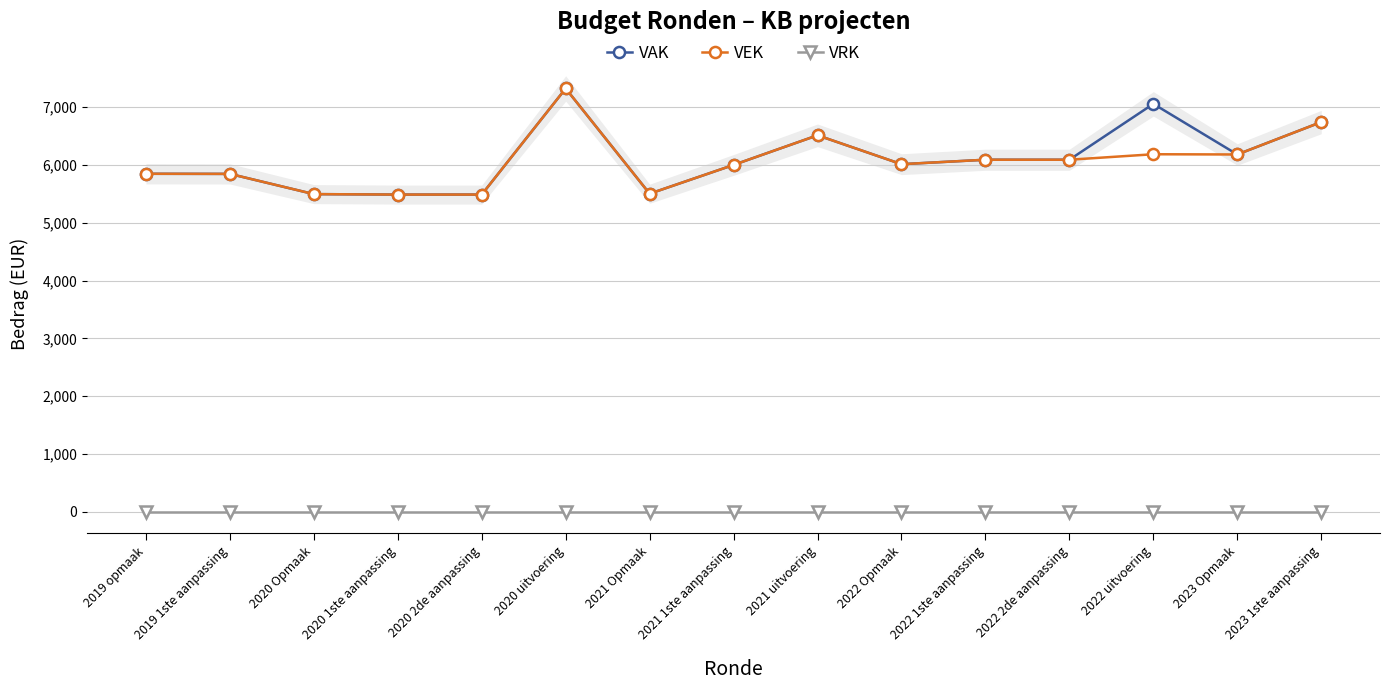

Which category has the lowest value in the VAK series?

2020 1ste aanpassing